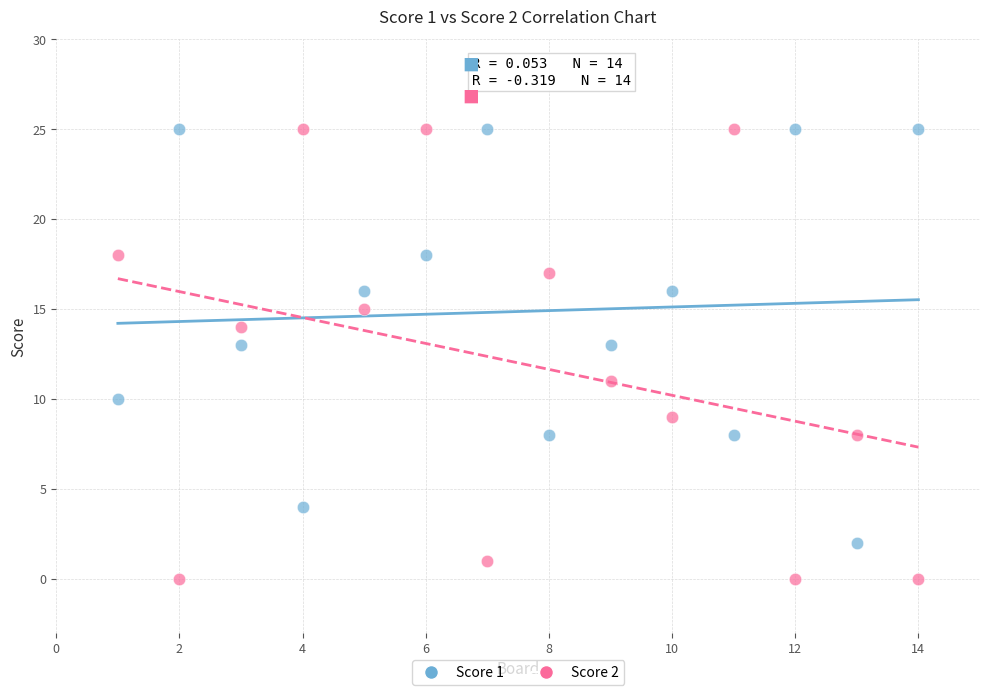

What are all the series names shown in the legend?

Score 1, Score 2